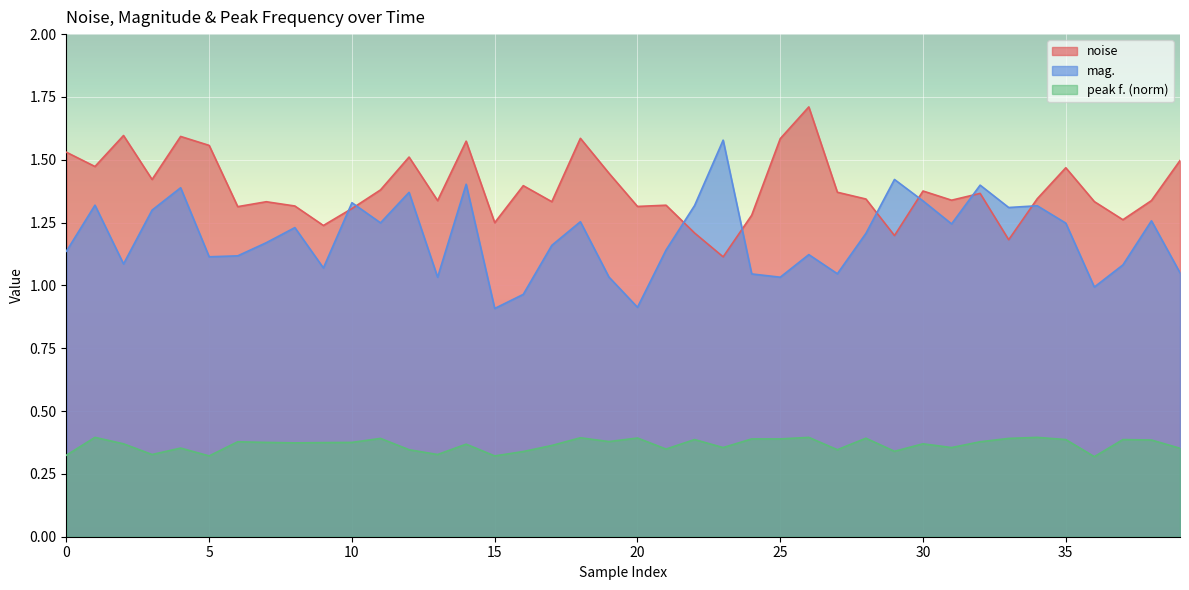

Which series ends up on top after the final intersection of mag. and noise?

noise